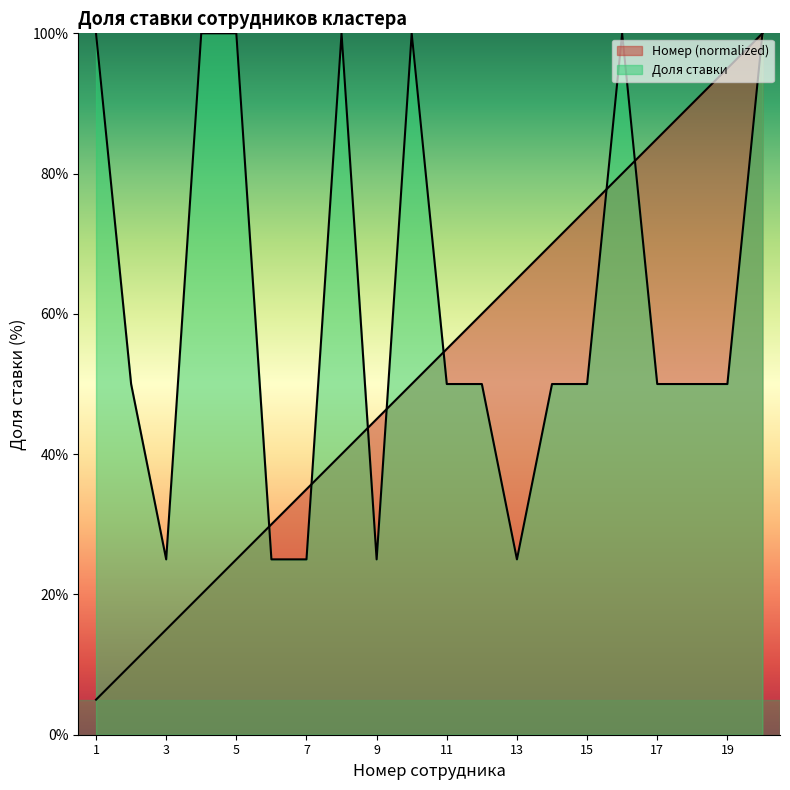

Reading left to right, extract all data points from this chart.

Доля ставки (cumulative): 100.0	50.0	25.0	100.0	100.0	25.0	25.0	100.0	25.0	100.0	50.0	50.0	25.0	50.0	50.0	100.0	50.0	50.0	50.0	100.0
Номер (normalized): 5.0	10.0	15.0	20.0	25.0	30.0	35.0	40.0	45.0	50.0	55.0	60.0	65.0	70.0	75.0	80.0	85.0	90.0	95.0	100.0